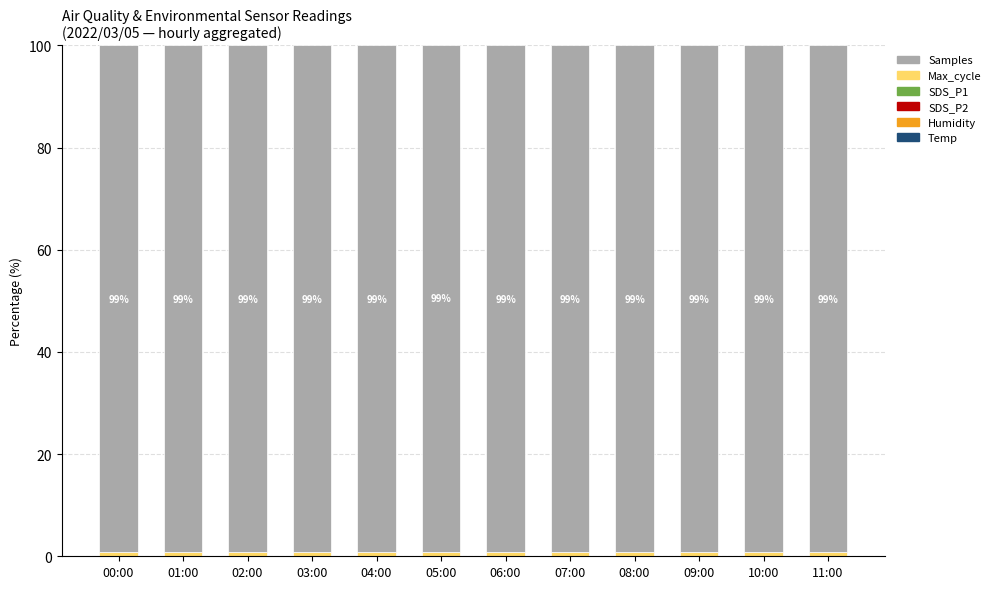

Which series has the widest spread of values?

Max_cycle